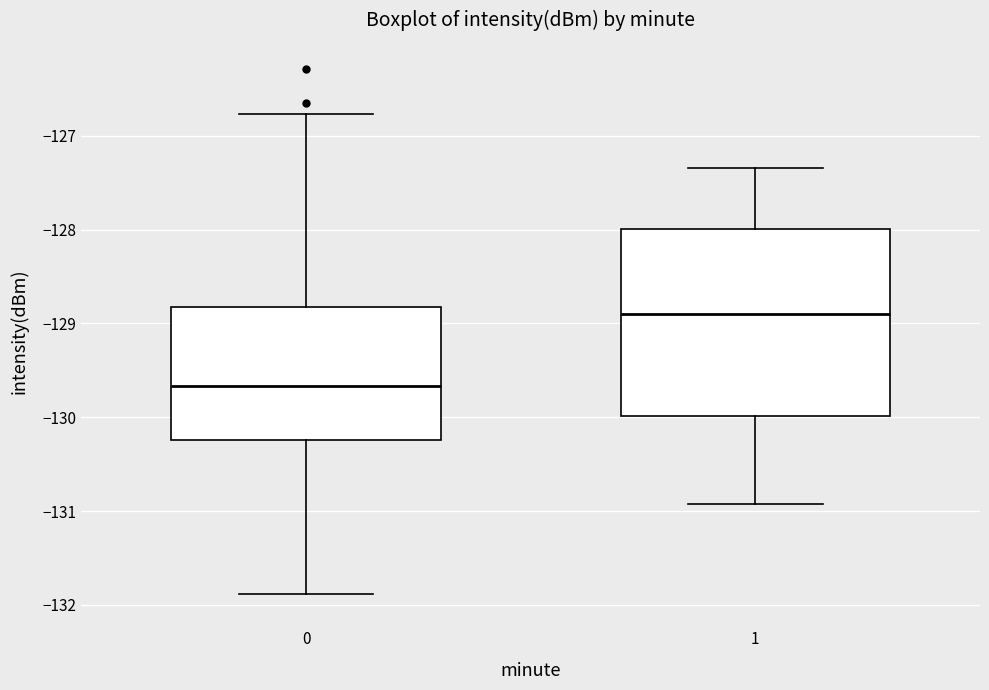

Reading left to right, transcribe this box plot: for each box, give where its median line is, the range the box spans, and where its two whiskers end, as read against the y-axis. The values are not printed on the chart, so give them approximately, as read against the axis.

0: median -129.7, box -130.2 to -128.8, whiskers -131.9 to -126.8
1: median -128.9, box -130.0 to -128.0, whiskers -130.9 to -127.3